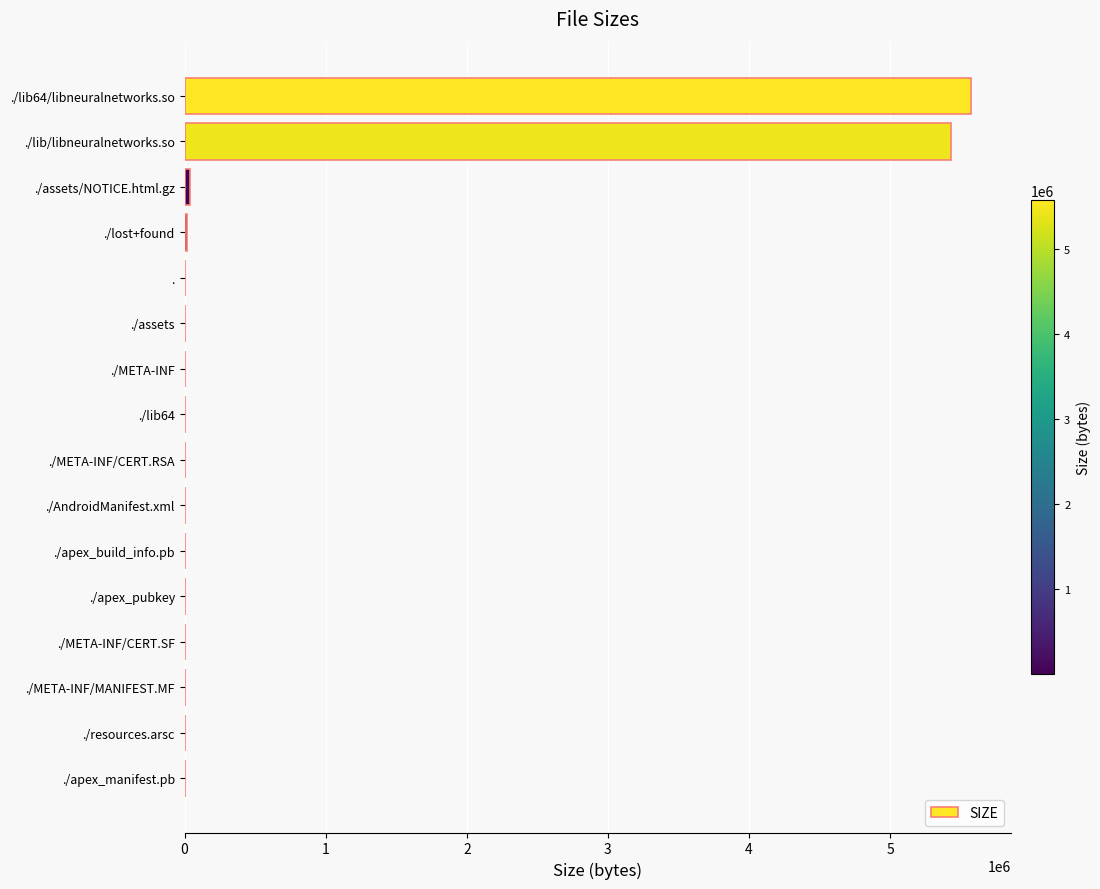

What is the sum of all values?

11083494